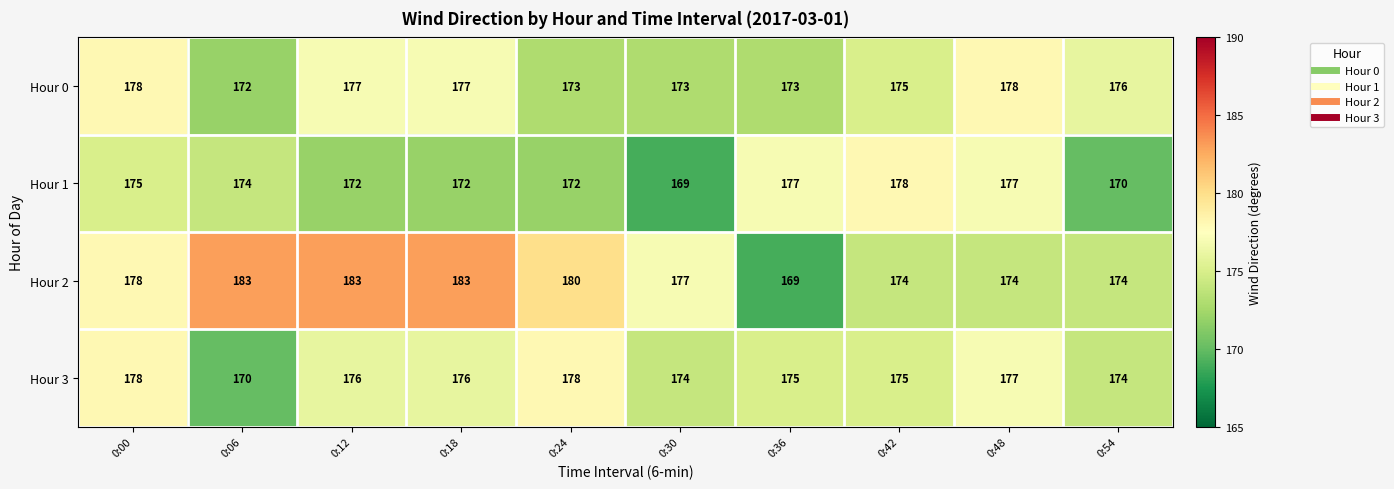

Is the value of Hour 2 at 0:12 greater than the value of Hour 0 at 0:42?

Yes